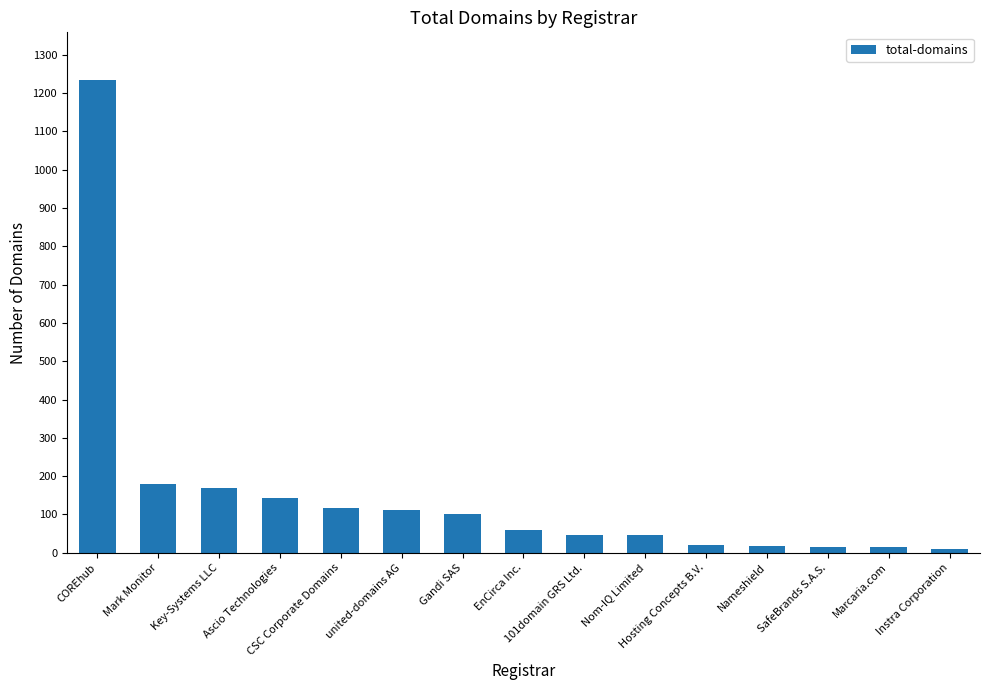

Is it true that the value at Ascio Technologies is 143?

True